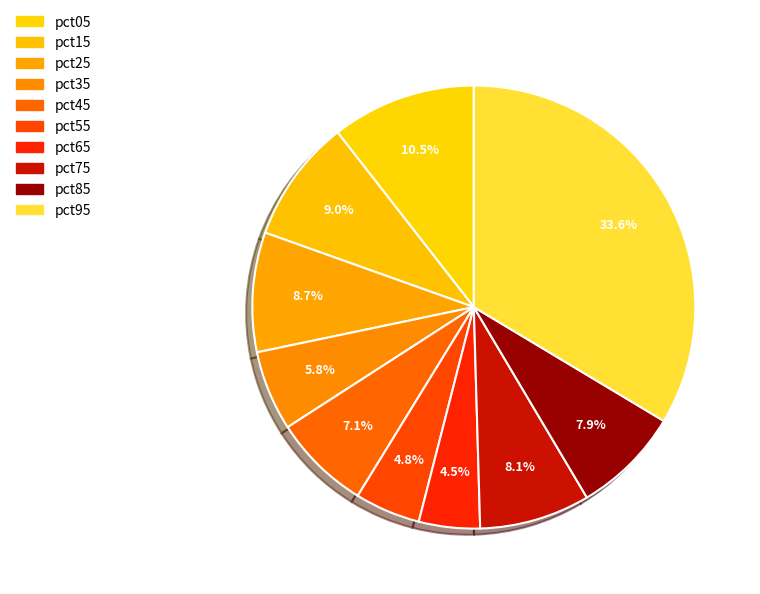

Is there a majority slice in this chart?

No